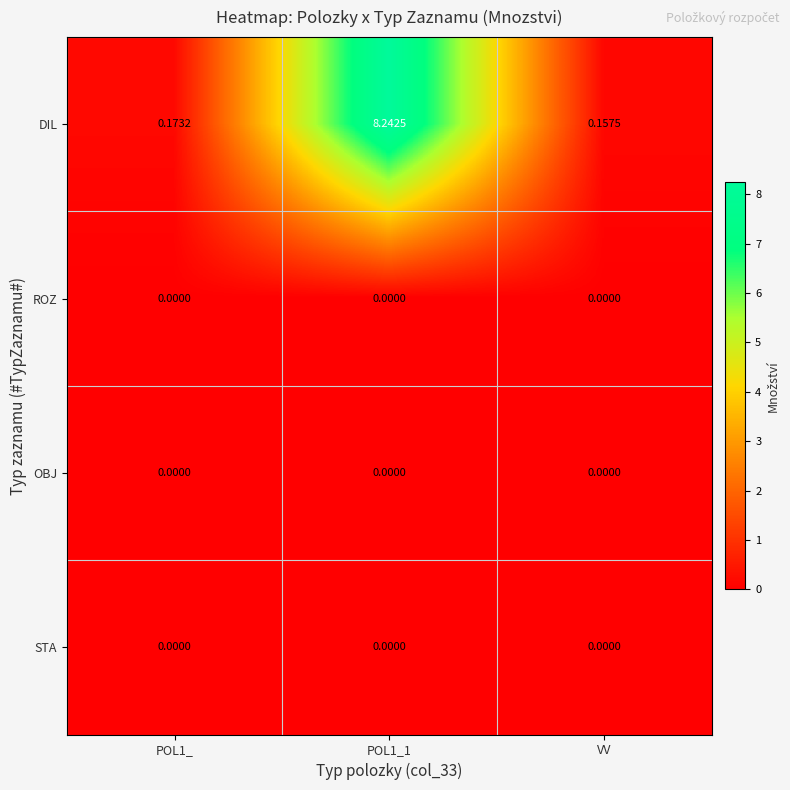

Between POL1_1 and VV, which series saw the biggest shift?

DIL